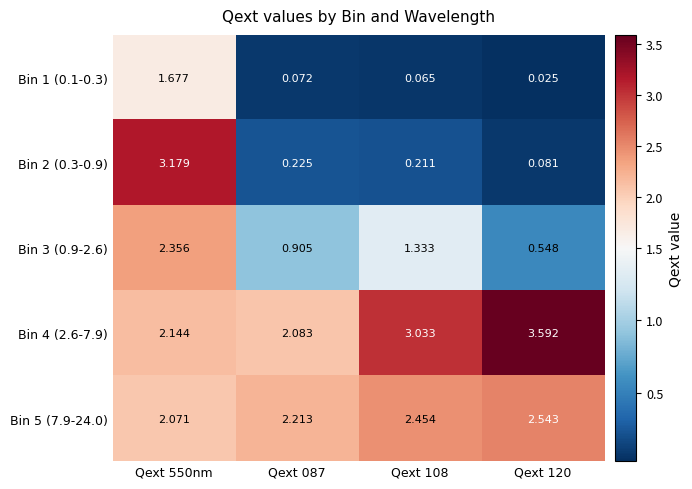

Which series has the largest total across all categories?

Bin 4 (2.6-7.9)